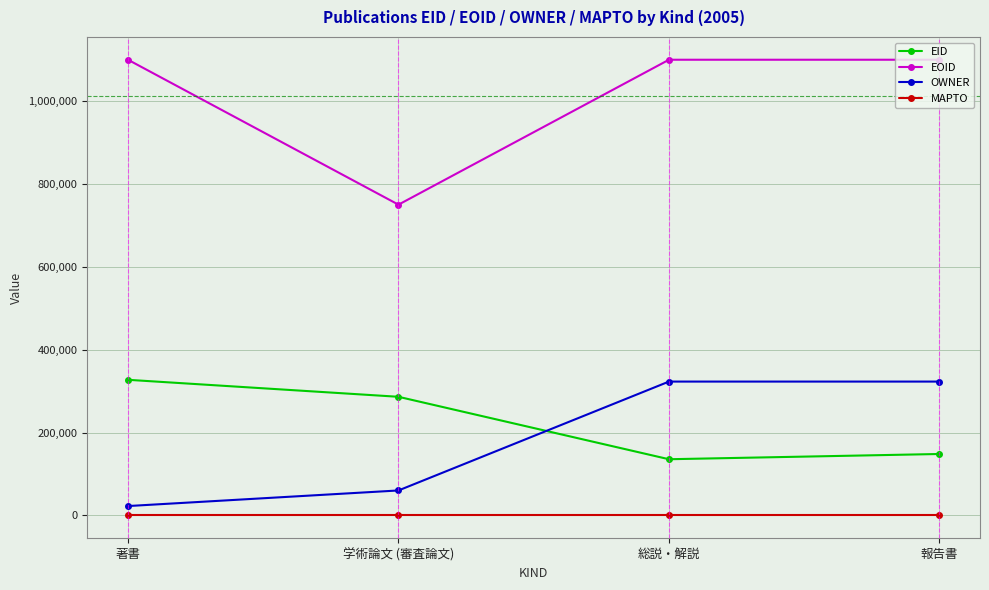

At which label is EID closest to 231472?

学術論文 (審査論文)